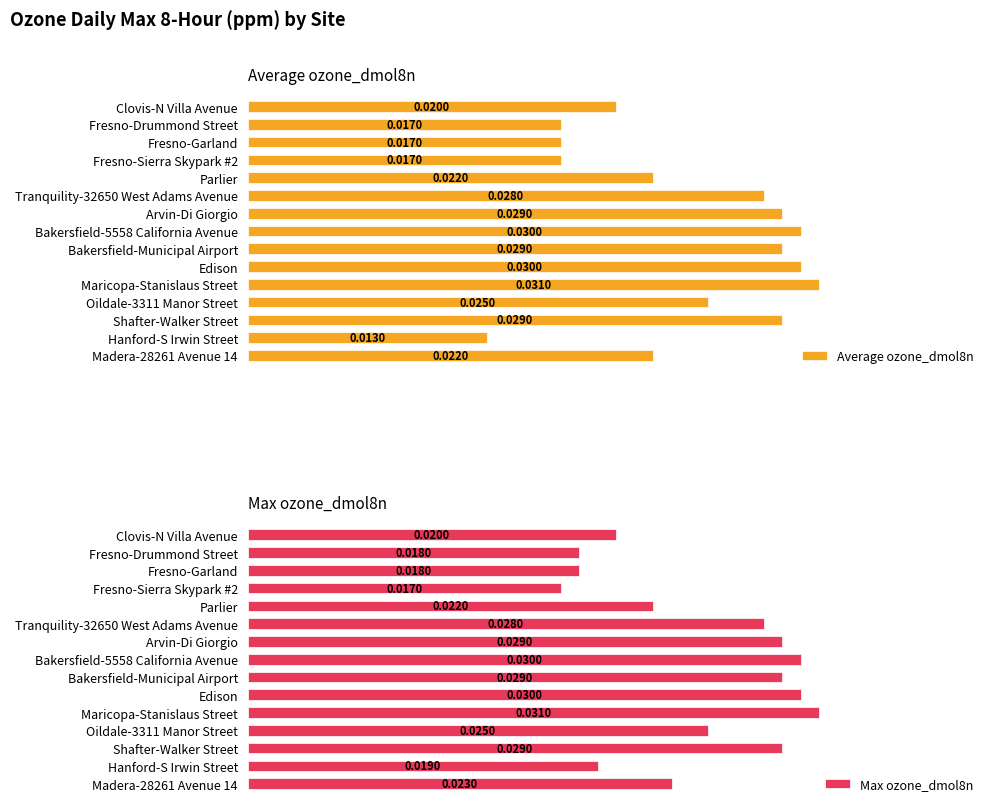

Which series has the largest total across all categories?

Max ozone_dmol8n